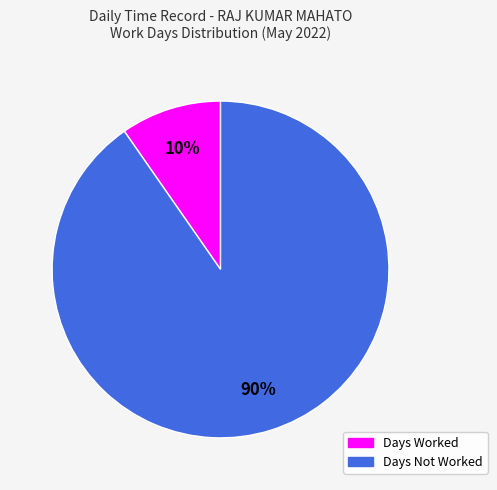

Count the number of slices in the pie.

2